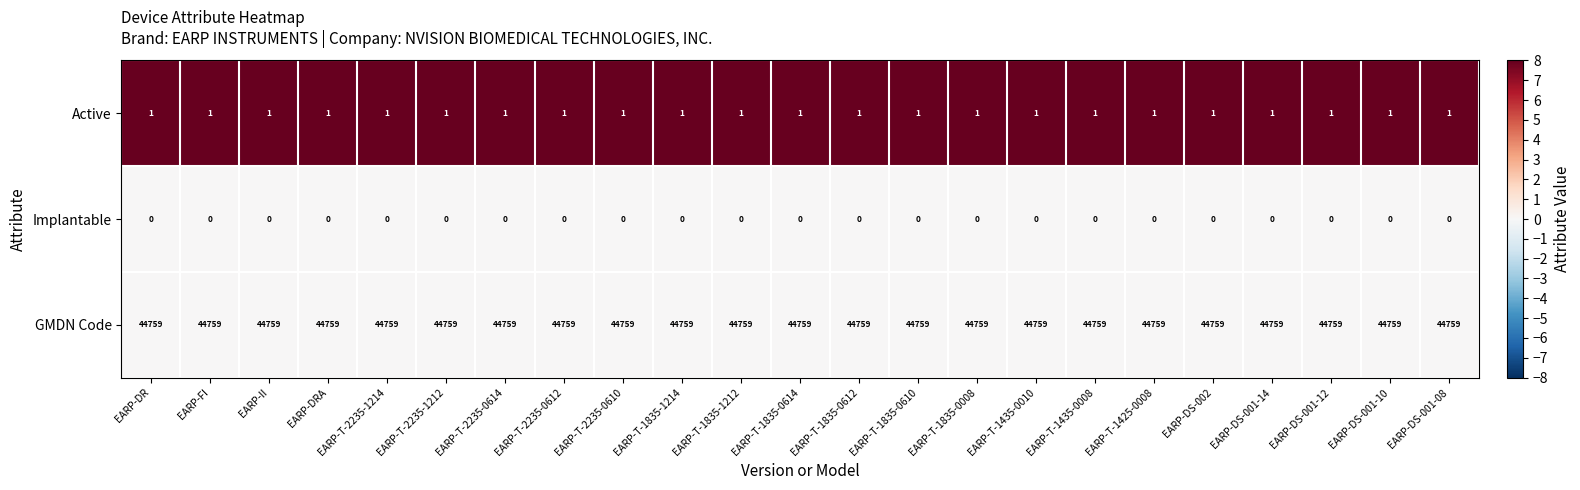

What is the spread (max minus min) of values at EARP-DS-001-14?

44759